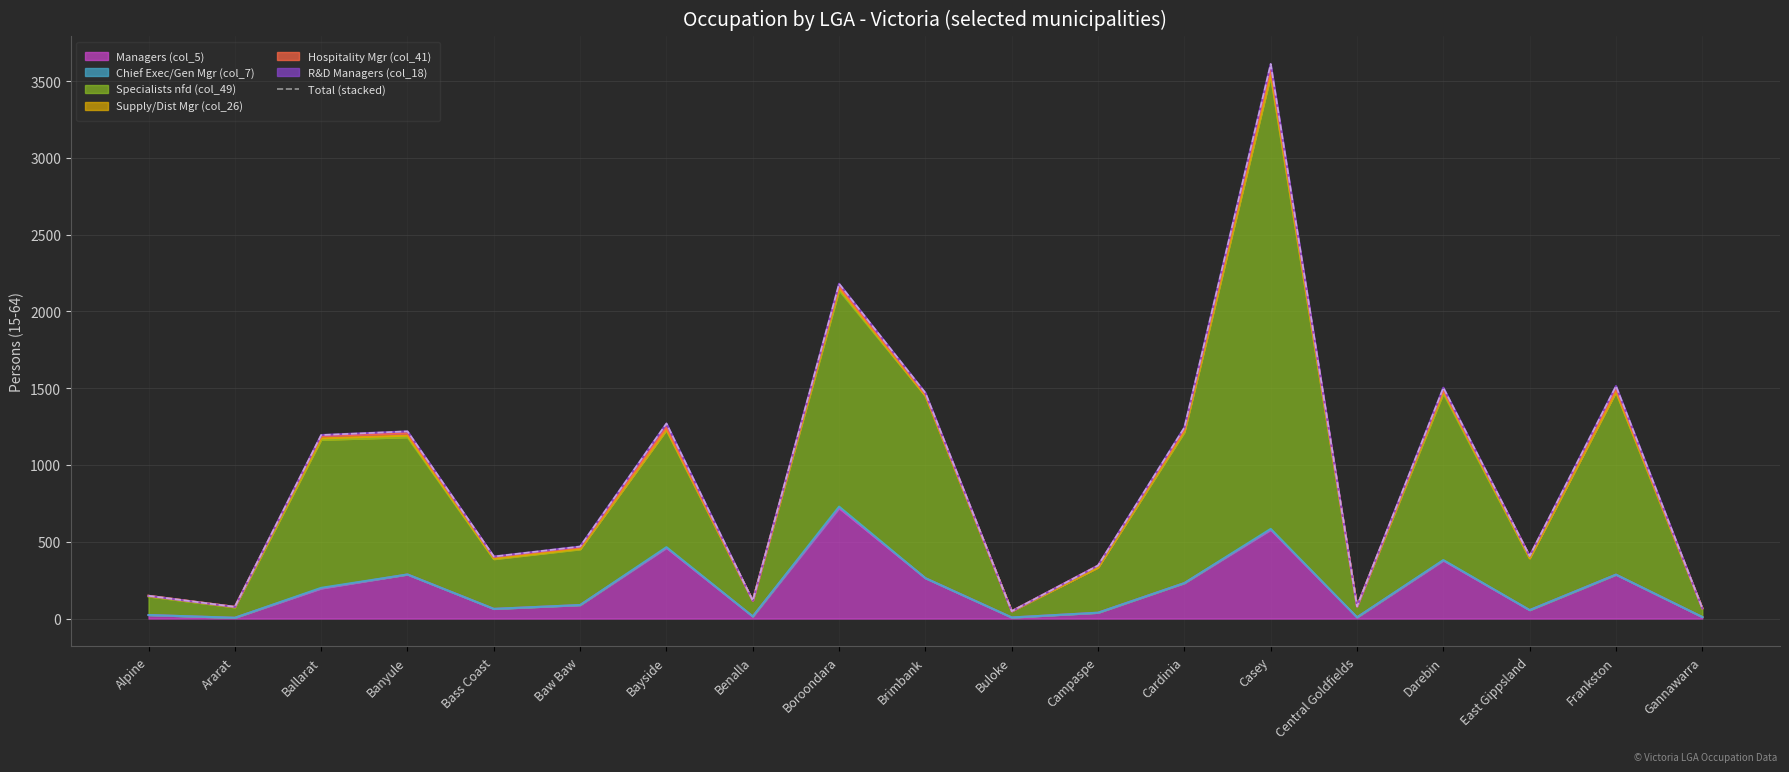

What is the sum of all values?

17364